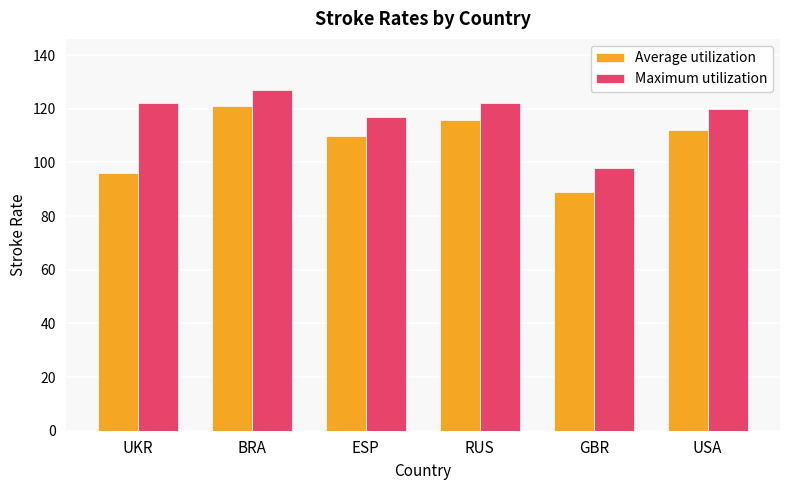

How many data points in Maximum utilization are less than 122?

3